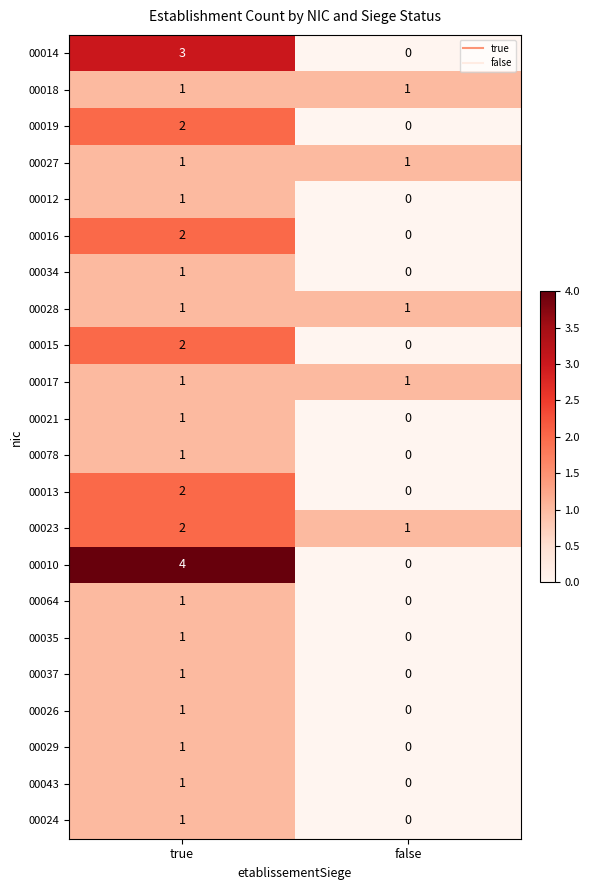

True or false: 00078 has a value of 1 at true.

True